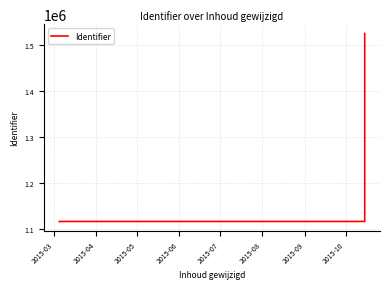

What is the minimum value shown in the chart?

1116200